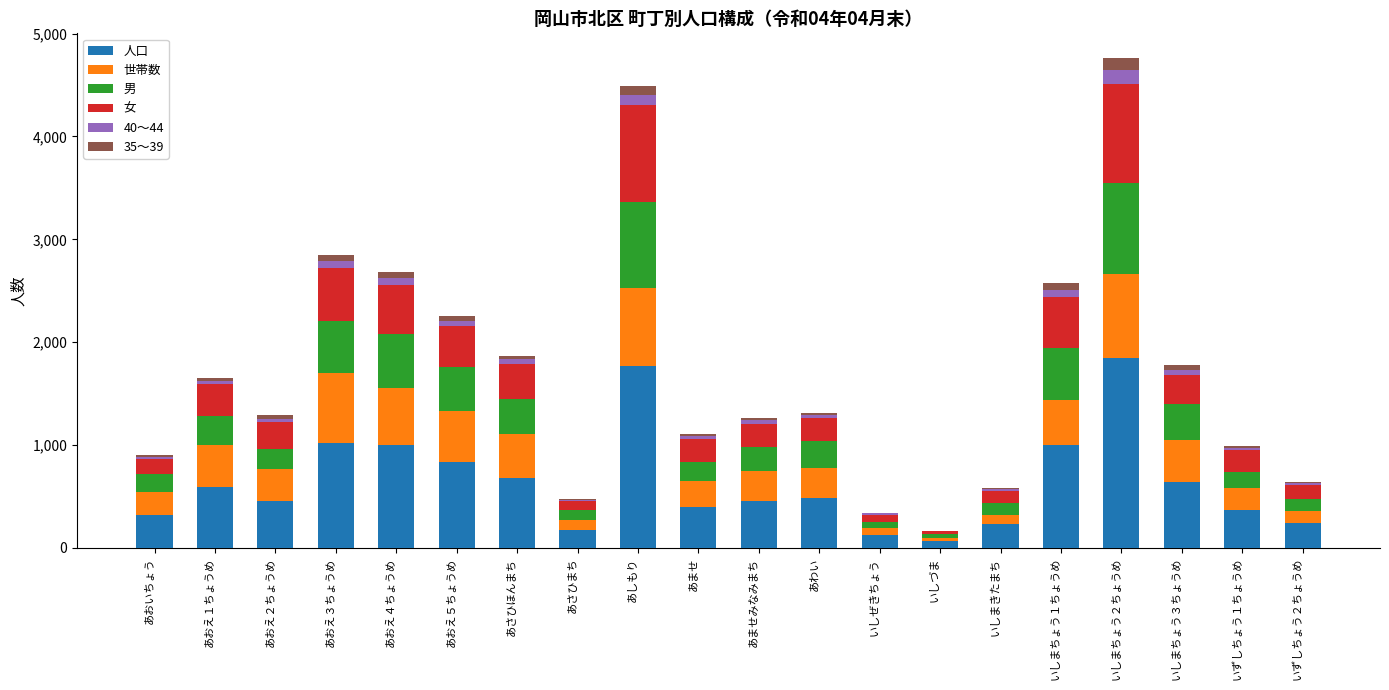

What is the highest value of the 人口 series?

1846